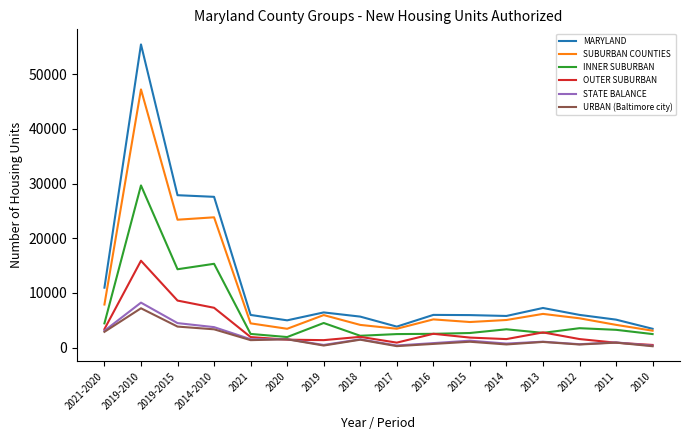

True or false: SUBURBAN COUNTIES and OUTER SUBURBAN cross at least once.

False